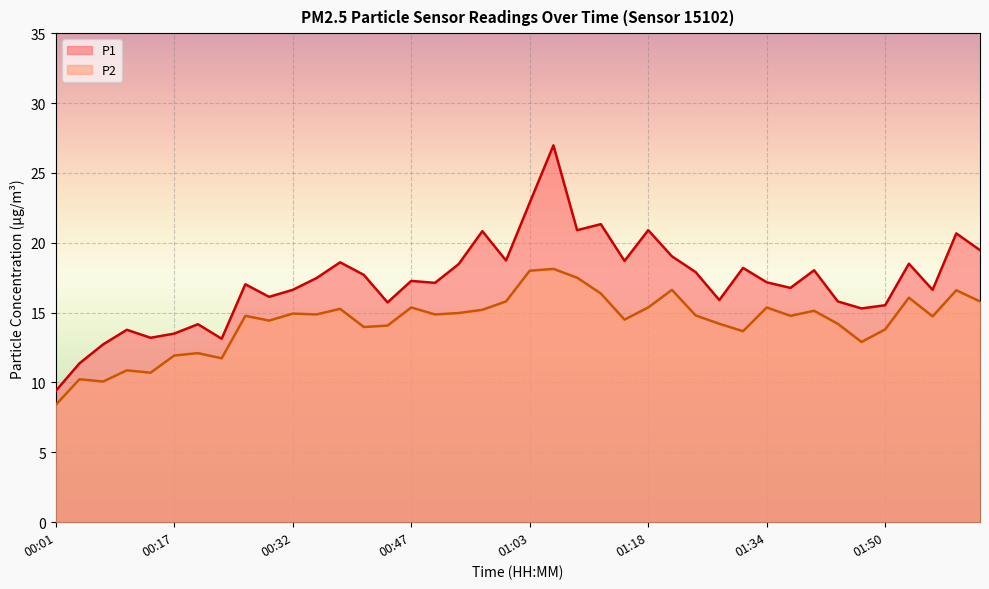

At 01:15, list the series in order from largest to smallest.

P1, P2